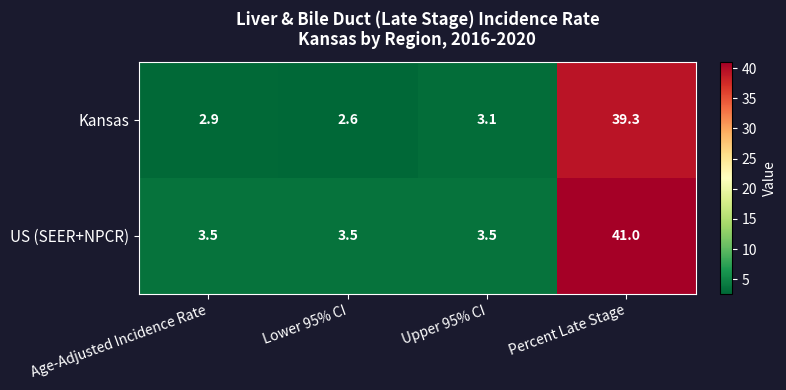

Which category has the lowest value across all series?

Lower 95% CI